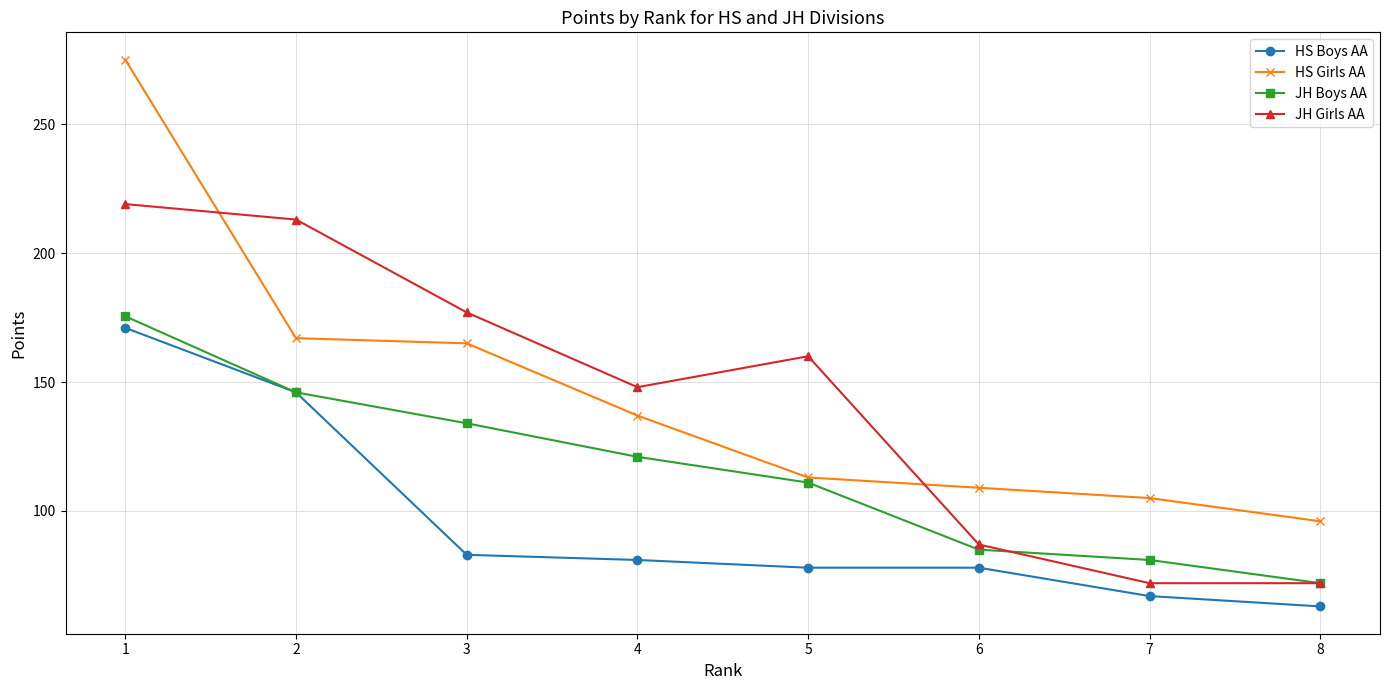

True or false: JH Girls AA and JH Boys AA intersect in this chart.

True